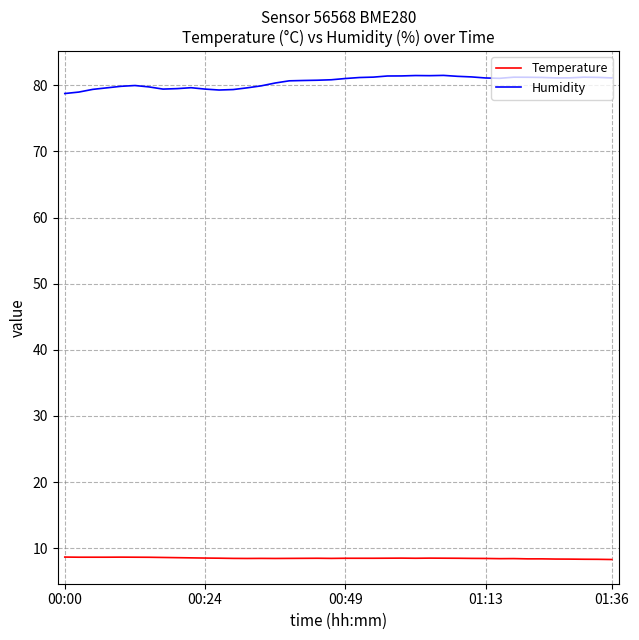

True or false: Humidity and Temperature cross at least once.

False